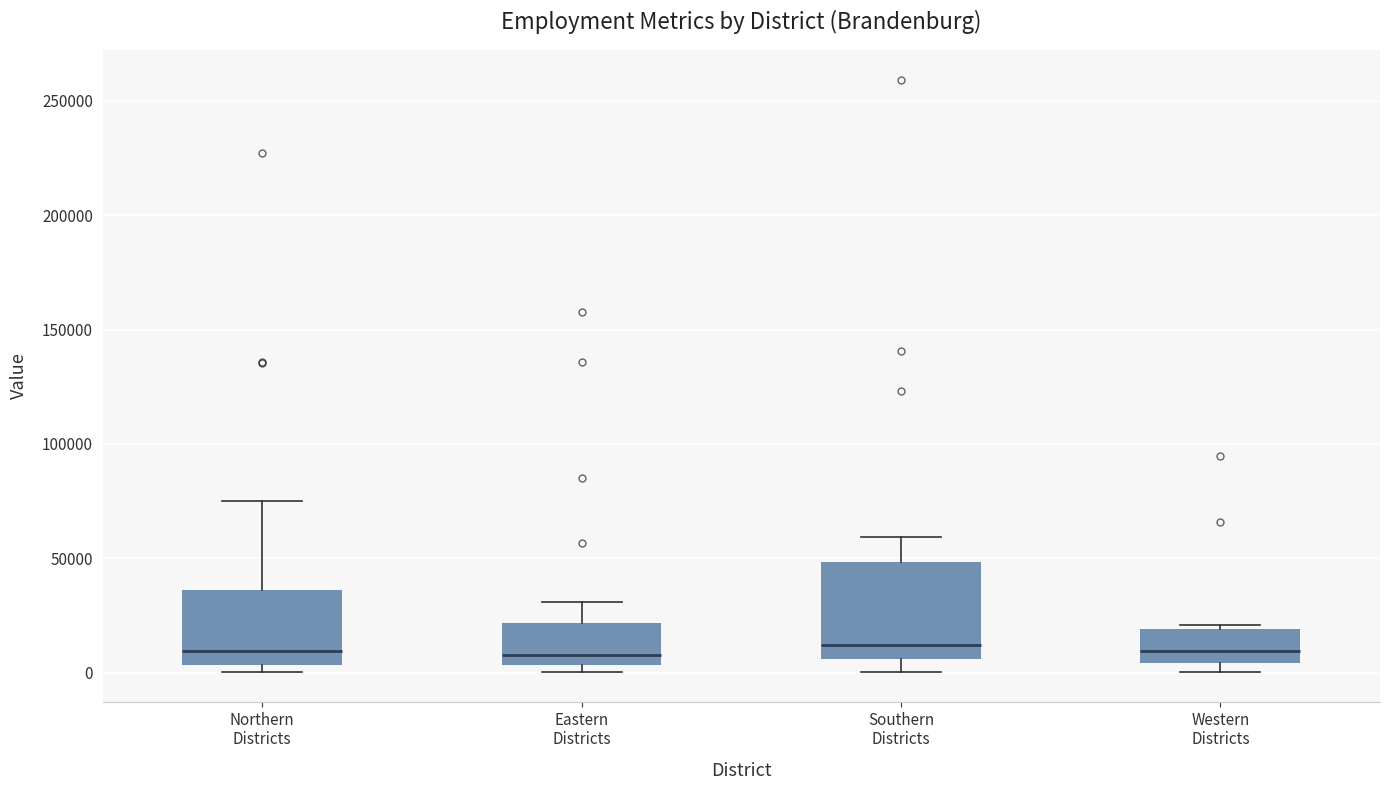

Where does the median line of the box for Northern Districts sit on the y-axis? The values are not printed on the chart, so give them approximately, as read against the axis.

10000